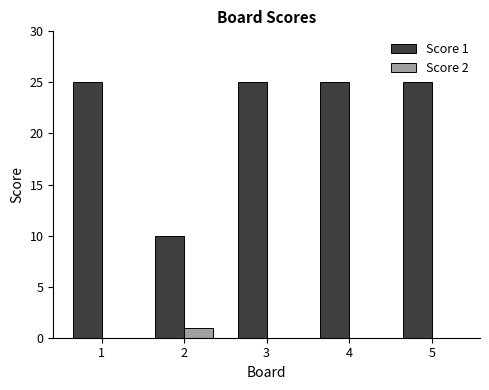

Which series has the largest total across all categories?

Score 1